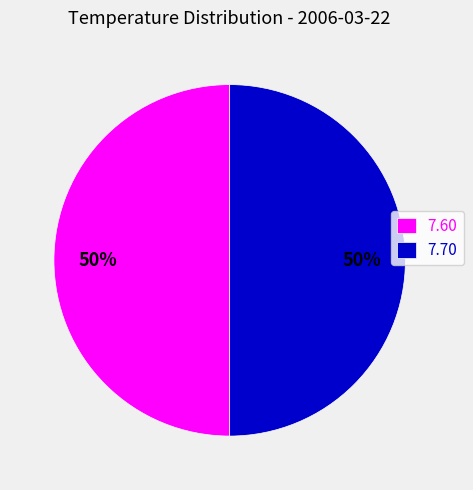

How many slices are in this pie chart?

2